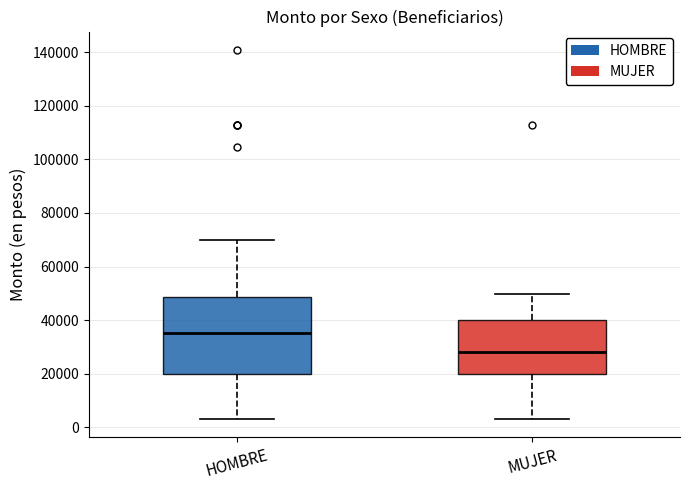

Which box has the lowest median line?

MUJER